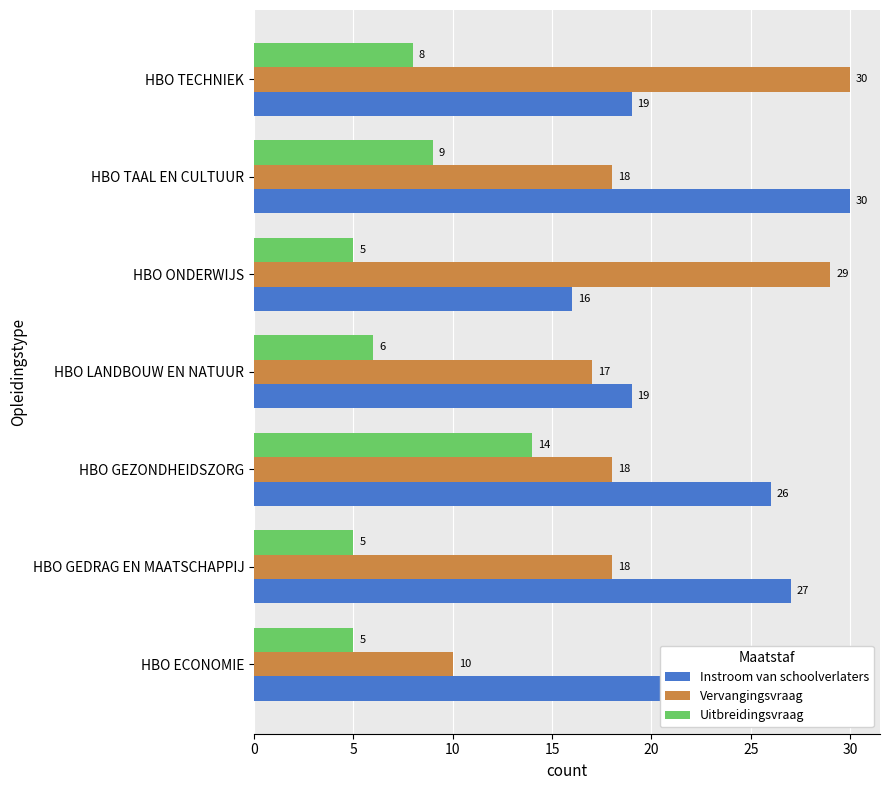

Between HBO TAAL EN CULTUUR and HBO TECHNIEK, which series saw the biggest shift?

Vervangingsvraag